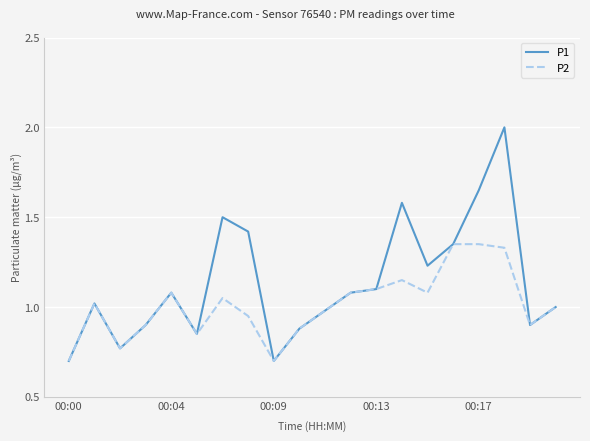

Rank the series by their average value, from highest to lowest.

P1, P2